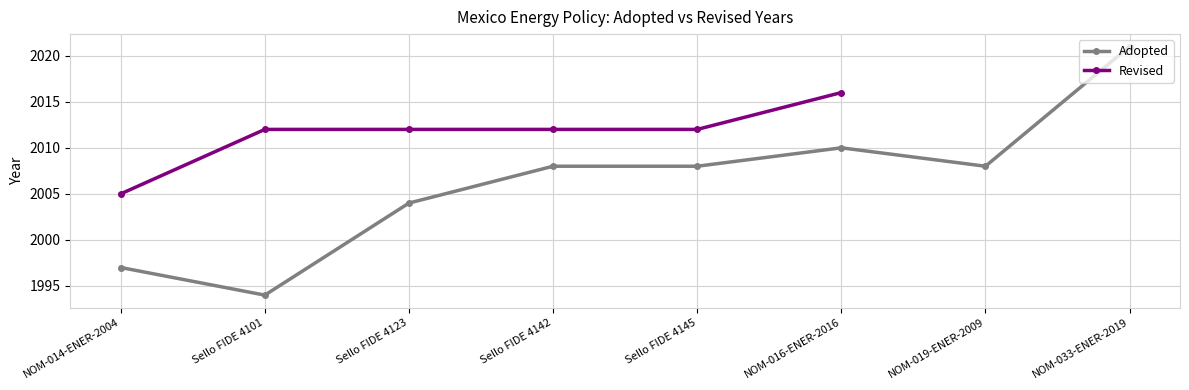

What position from the right is Sello FIDE 4142?

5